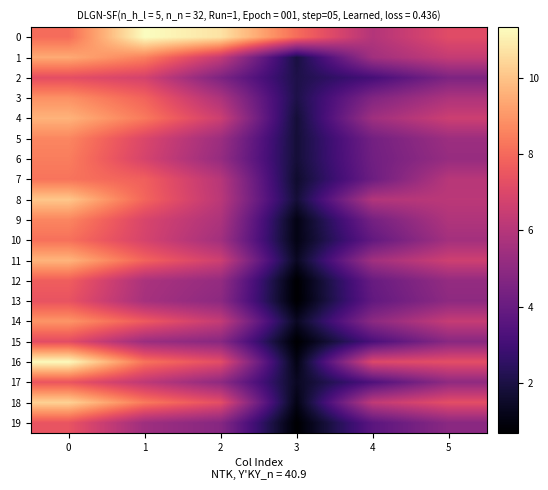

At which category does the chart reach its peak across all series?

1